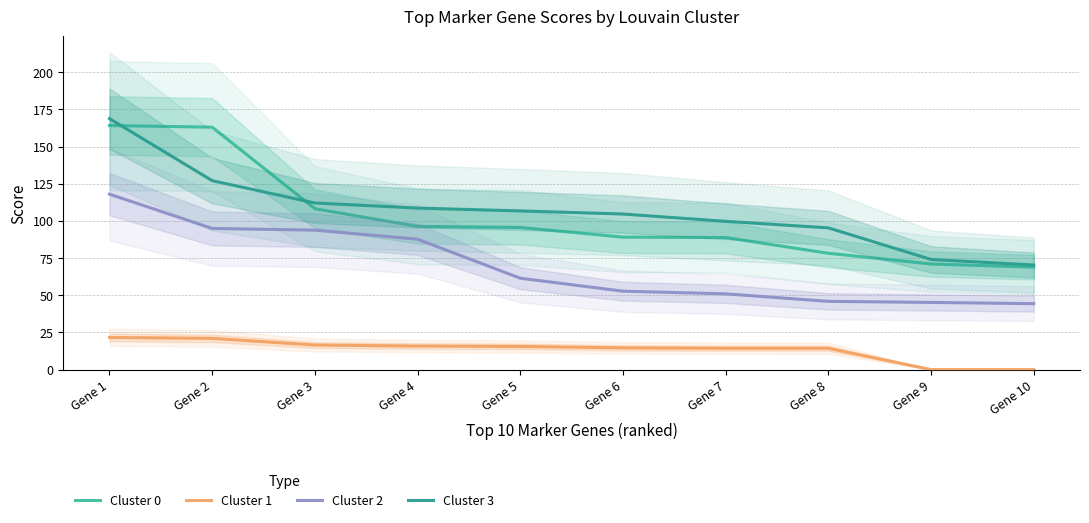

The Cluster 3 series shows 104.6 at Gene 6. True or false?

True